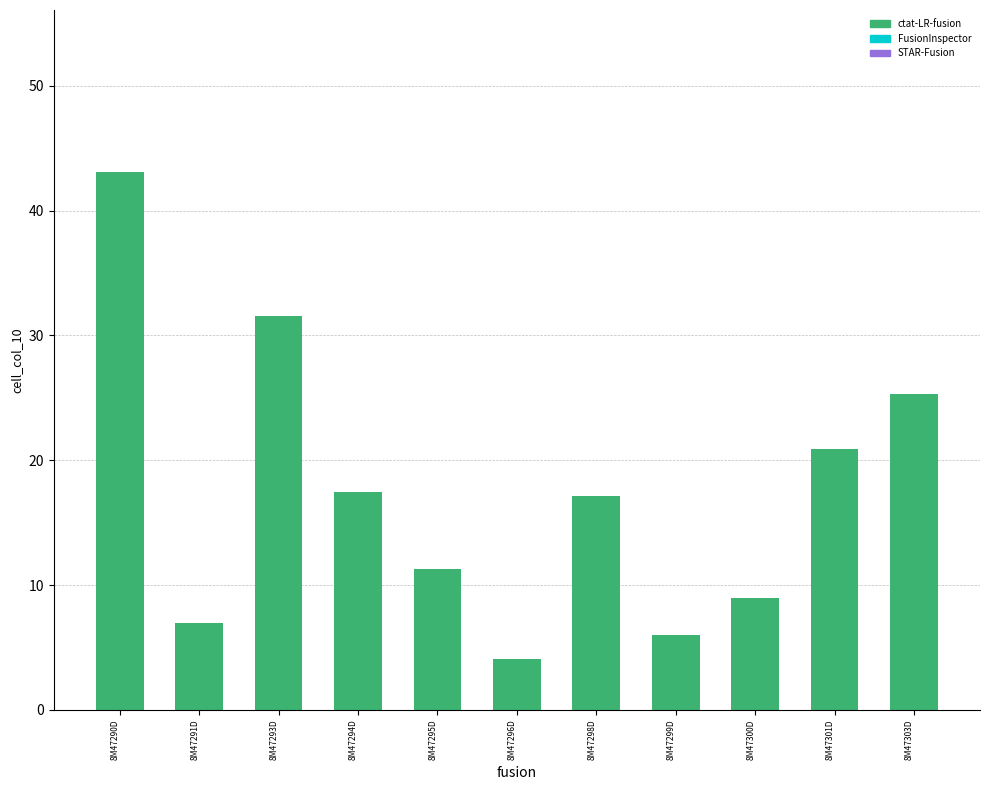

Where does the data first go above 17?

8M47290D